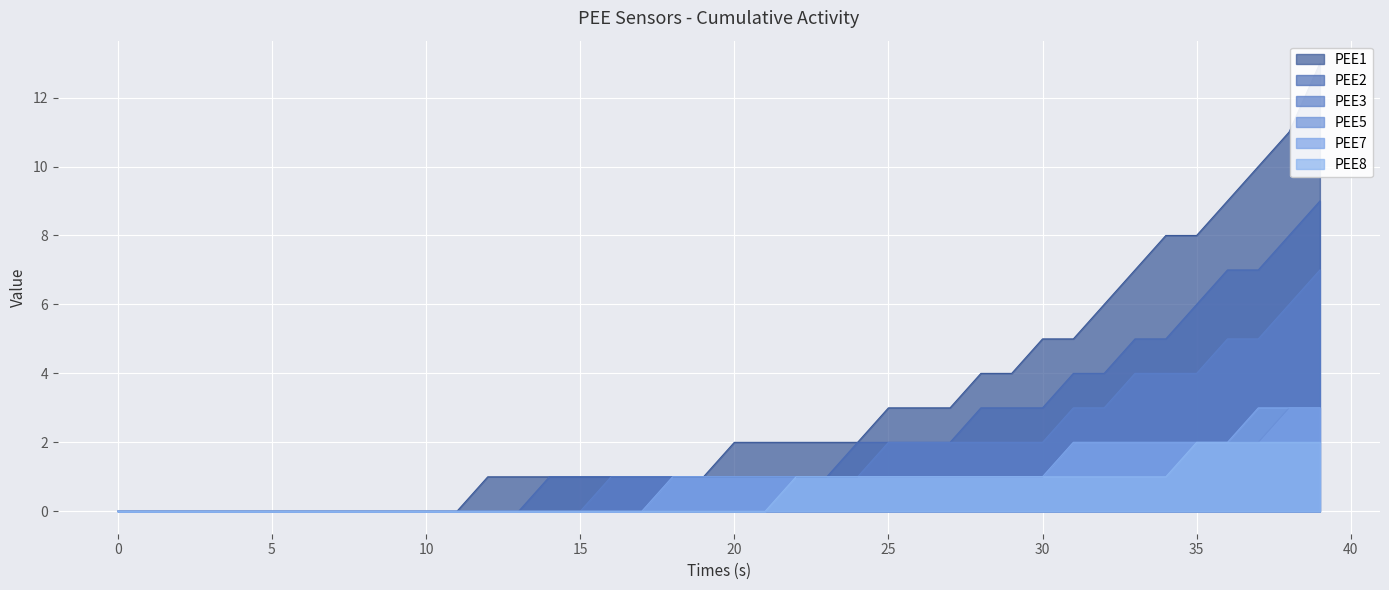

What is the sum of the PEE1 values at 36 and 20?

11